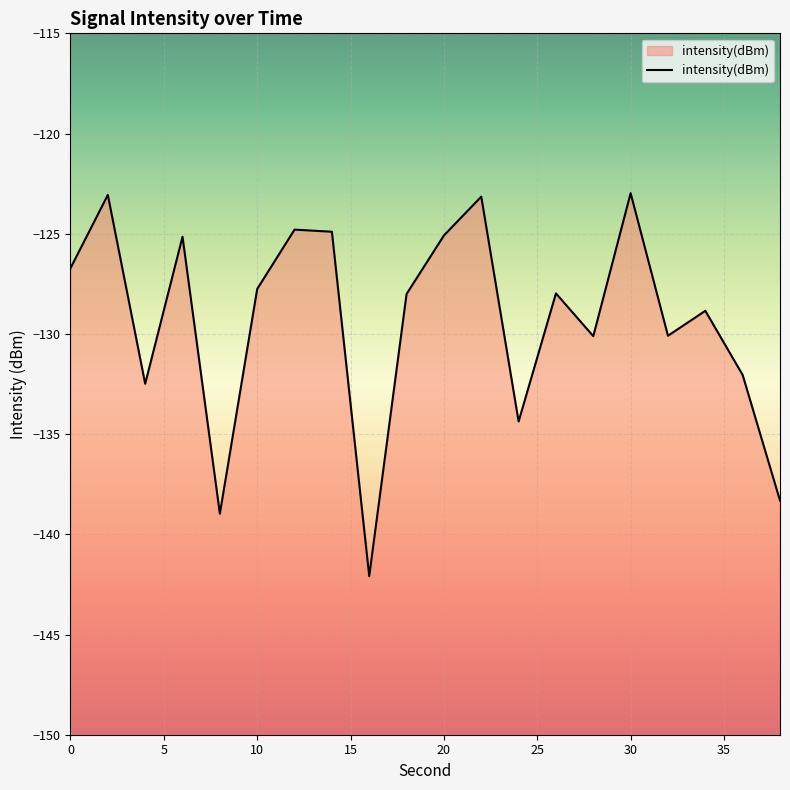

Rank the categories by value from lowest to highest.

16, 8, 38, 24, 4, 36, 28, 32, 34, 18, 26, 10, 0, 6, 20, 14, 12, 22, 2, 30